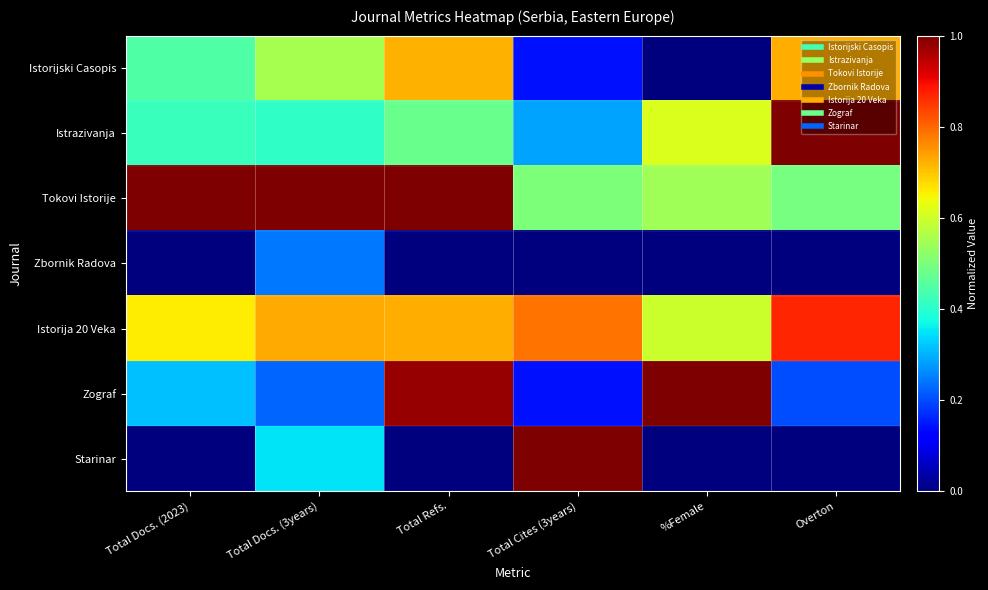

At how many categories does at least one series exceed 0?

6